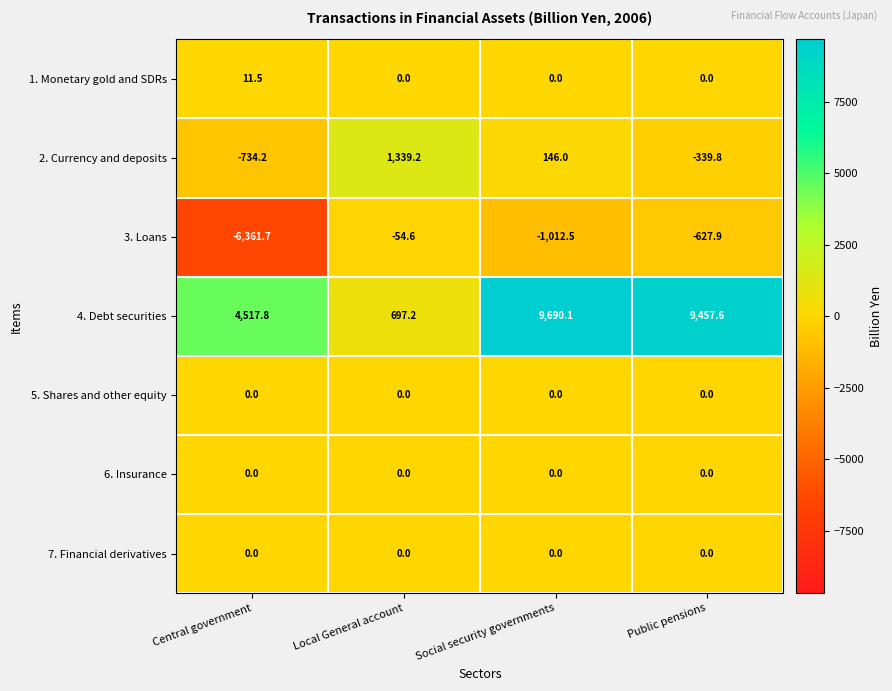

At which label is 3. Loans closest to -3208?

Social security governments